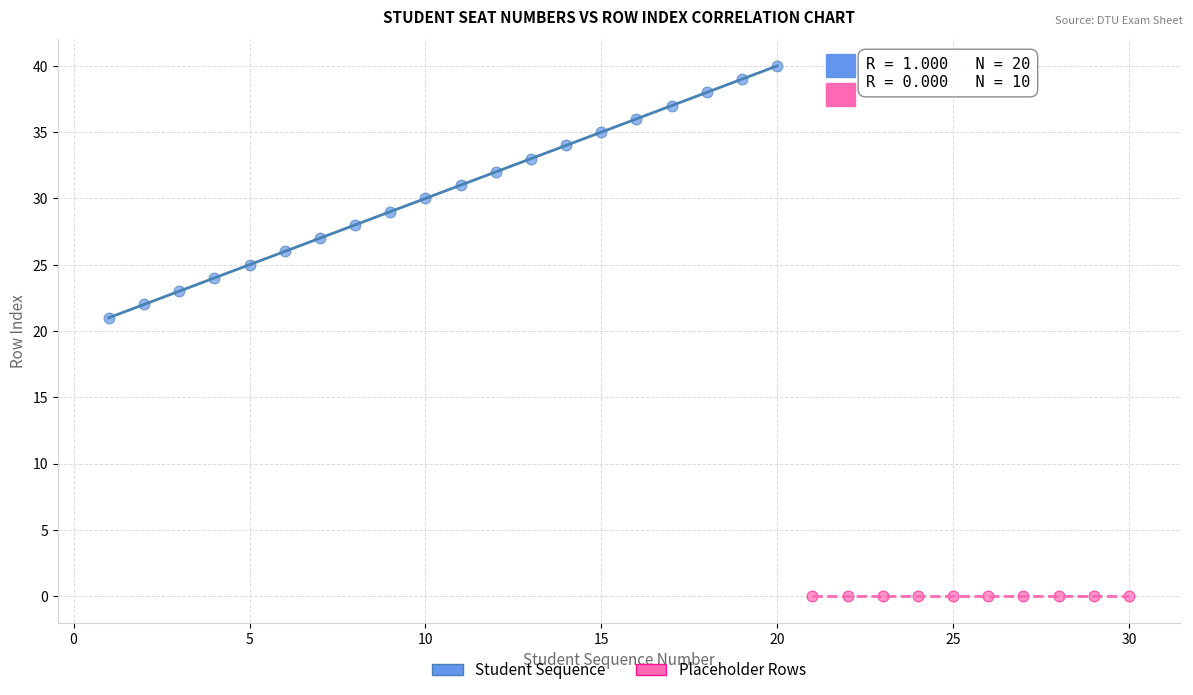

Which series contains the highest Y value?

Student Sequence